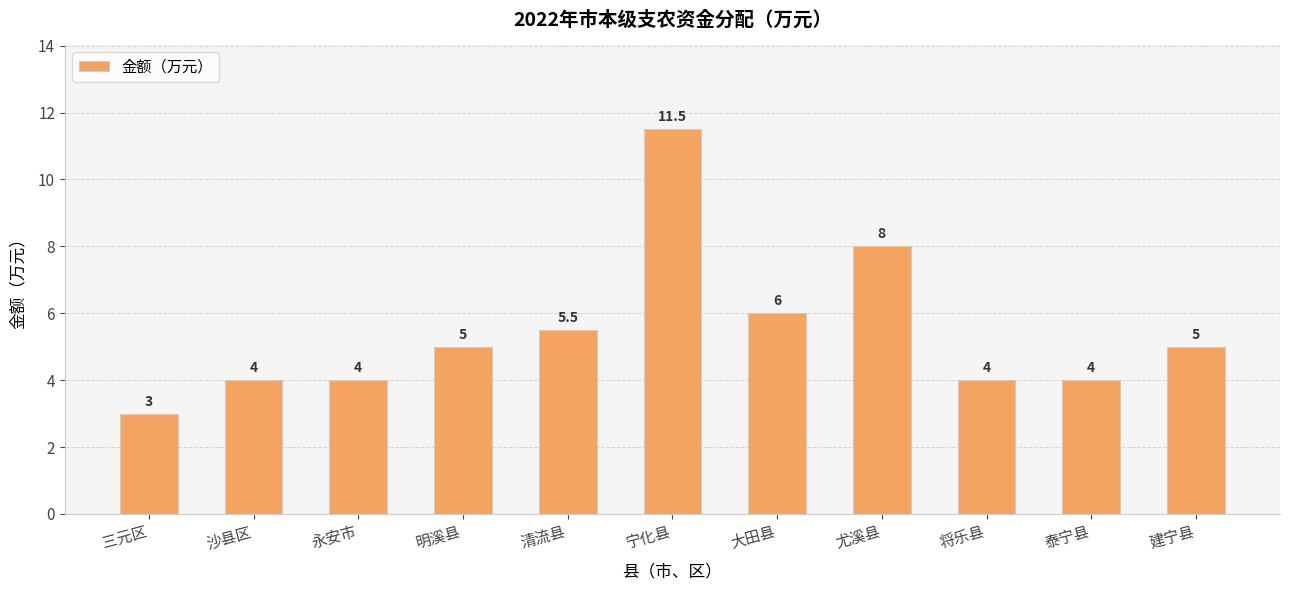

What is the label of the 10th bar from the left?

泰宁县